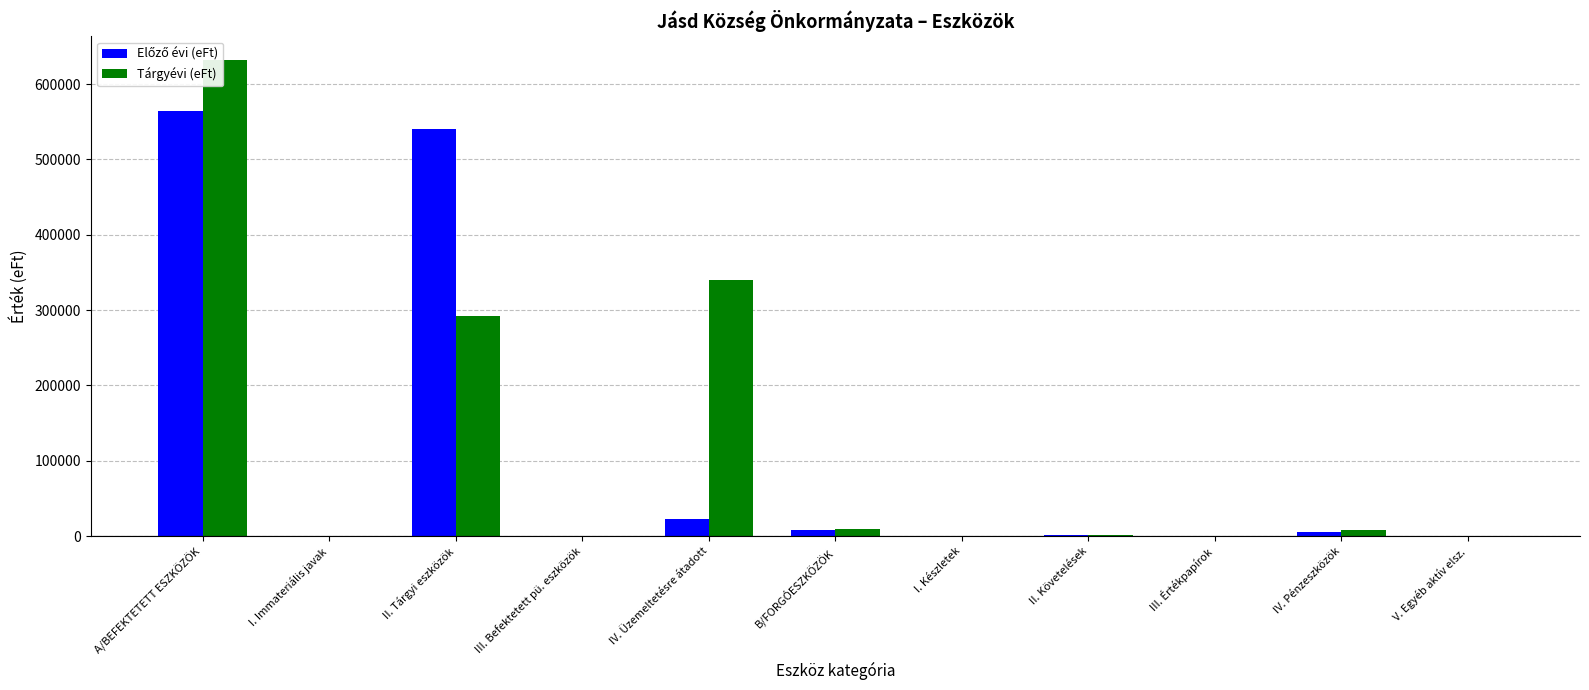

Is it true that Tárgyévi (eFt) equals 35 at I. Immateriális javak?

False